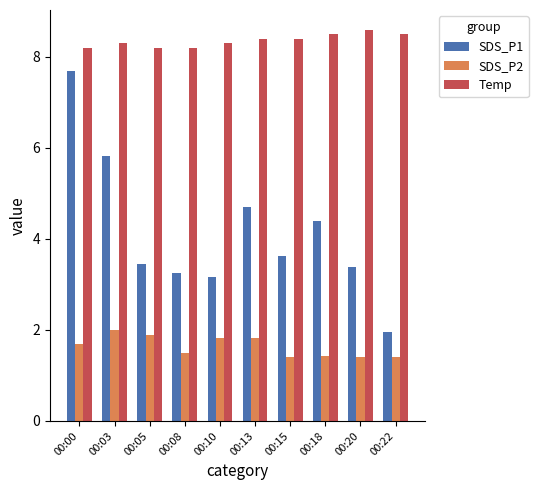

At which category does the chart reach its peak across all series?

00:20